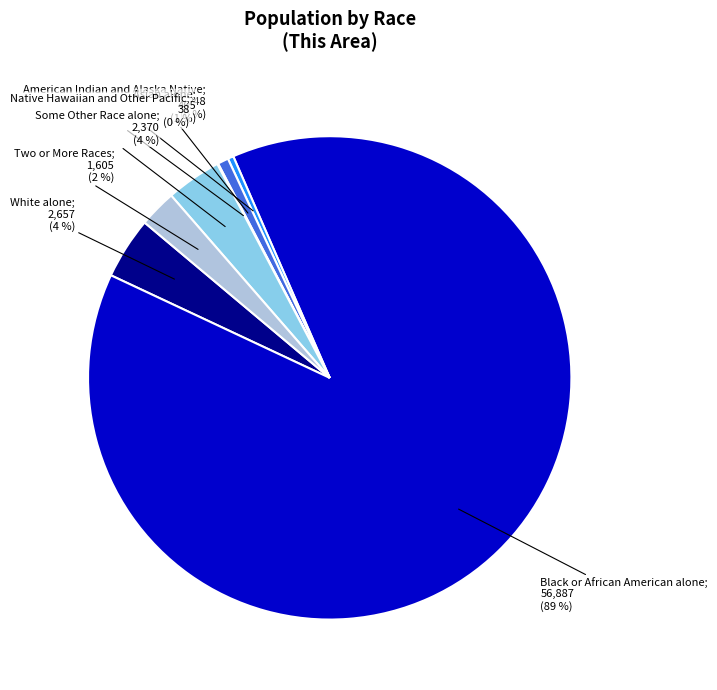

To the nearest percent, what is the average slice percentage?

14%